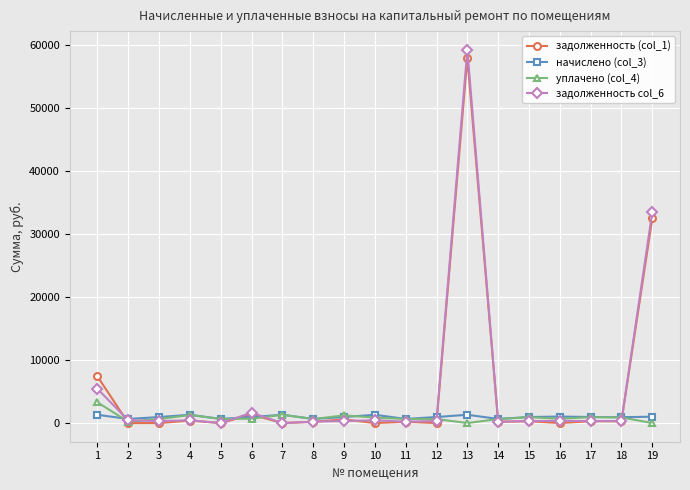

How many lines are shown in the chart?

4